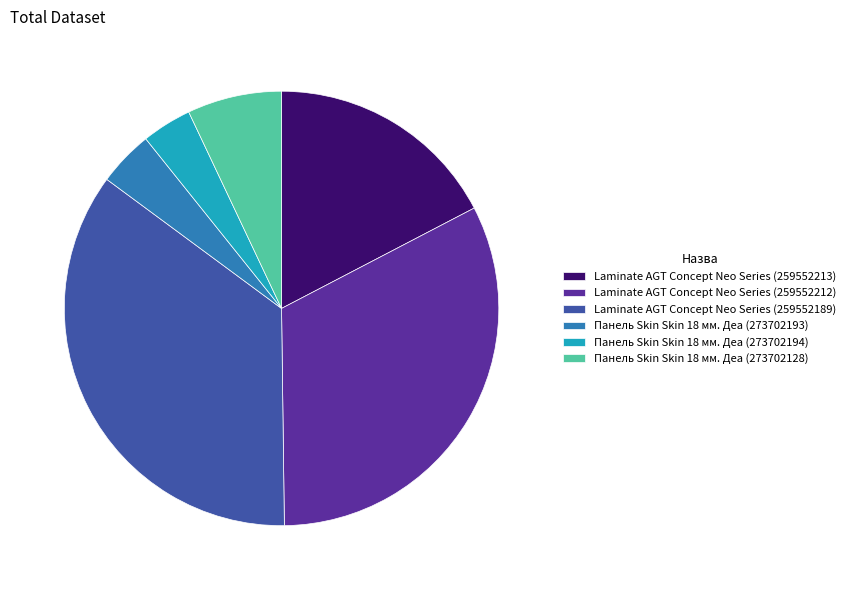

Combined, do Панель Skin Skin 18 мм. Деа (273702128) and Панель Skin Skin 18 мм. Деа (273702193) account for over 50%?

No